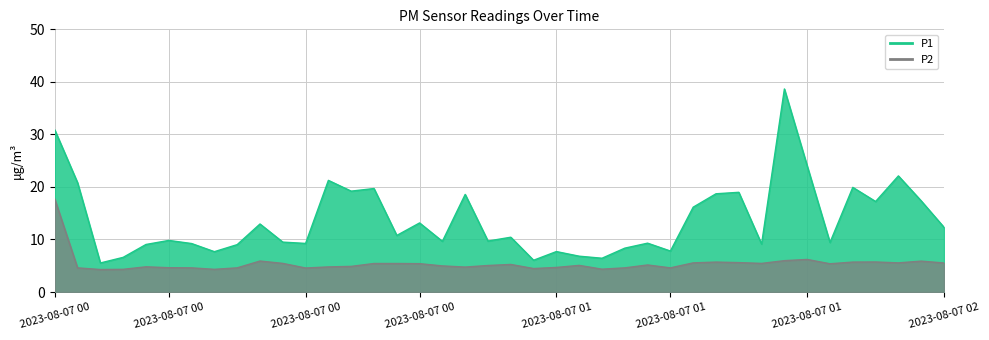

What are all the series names shown in the legend?

P1, P2